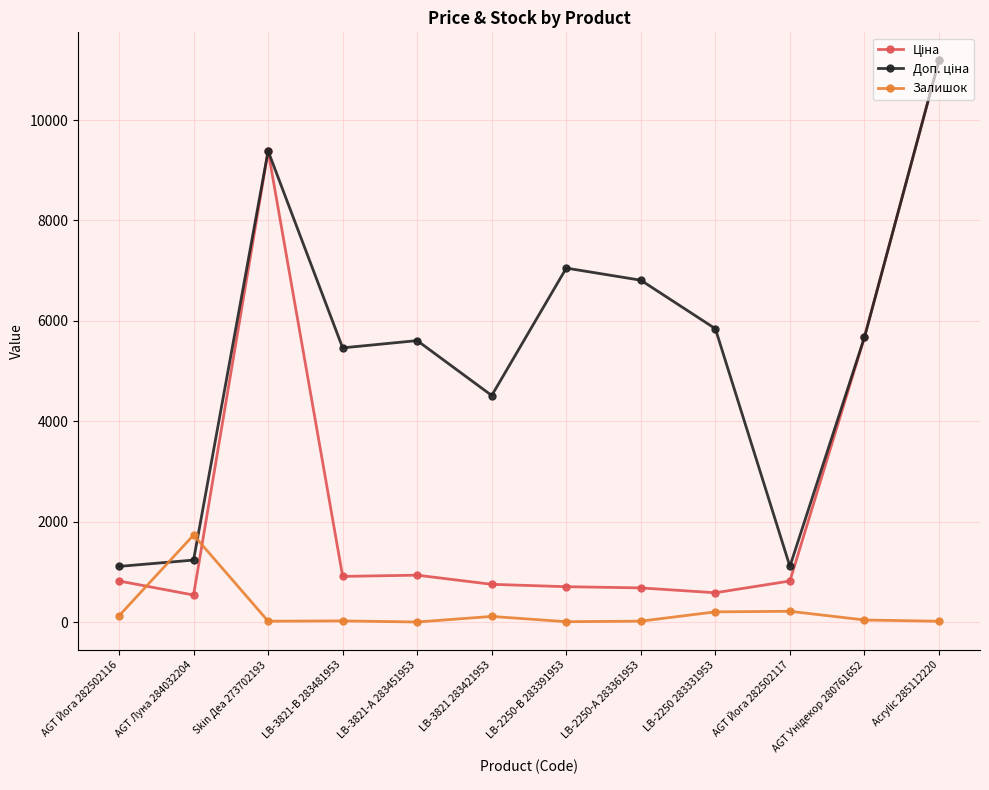

What is the greatest value displayed?

11188.2